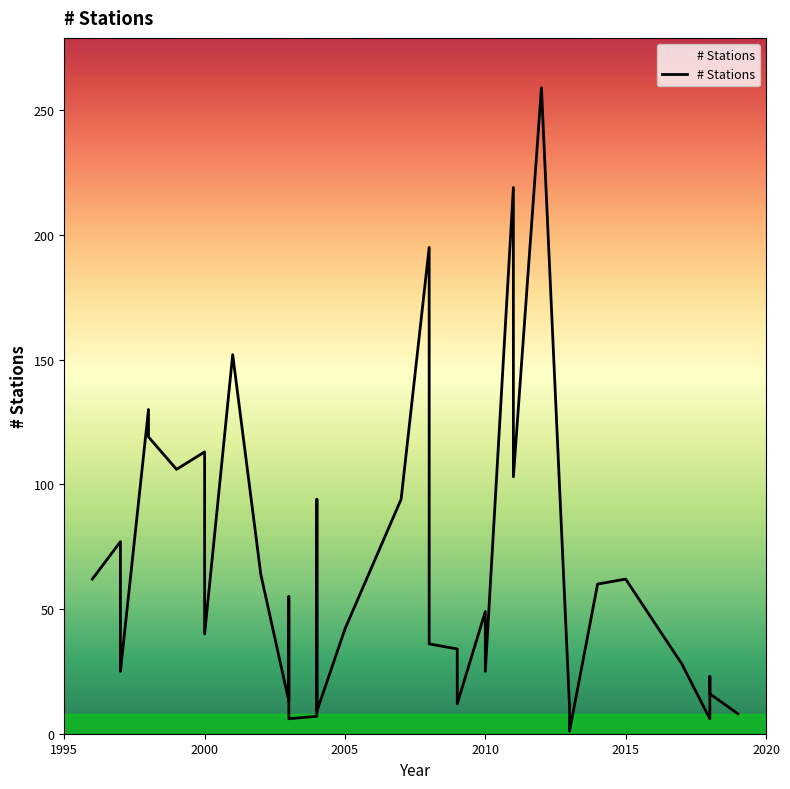

Count the number of data series in this chart.

1